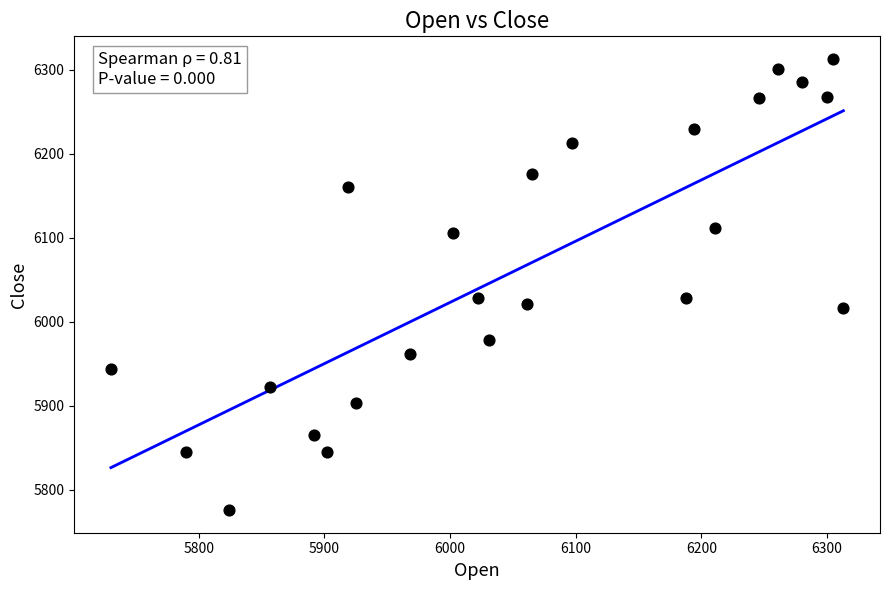

What is the range of Y values (max minus min)?

537